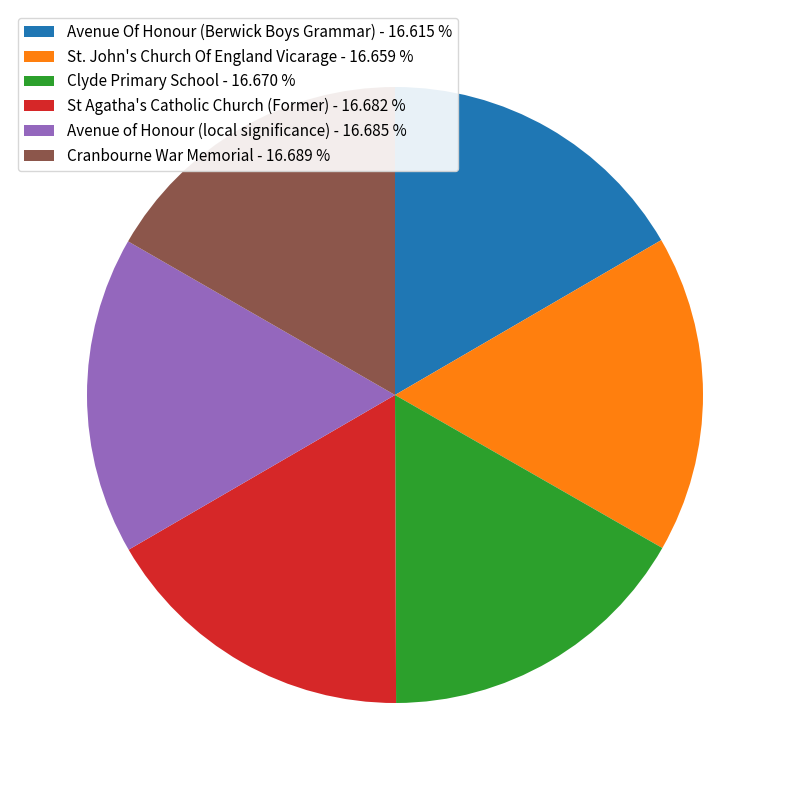

Approximately how many times larger is the value at Clyde Primary School - 16.670 % compared to Avenue of Honour (local significance) - 16.685 %?

1.0